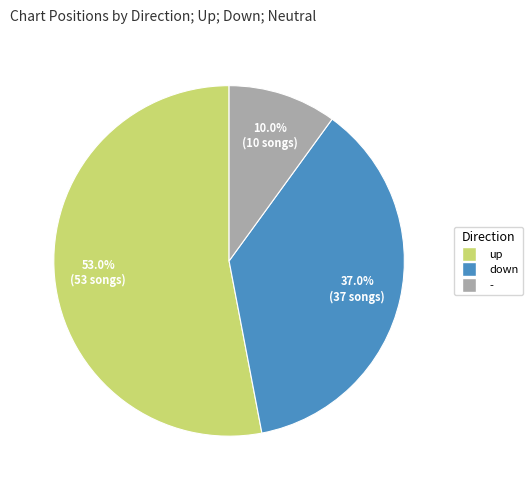

What is the majority slice?

up